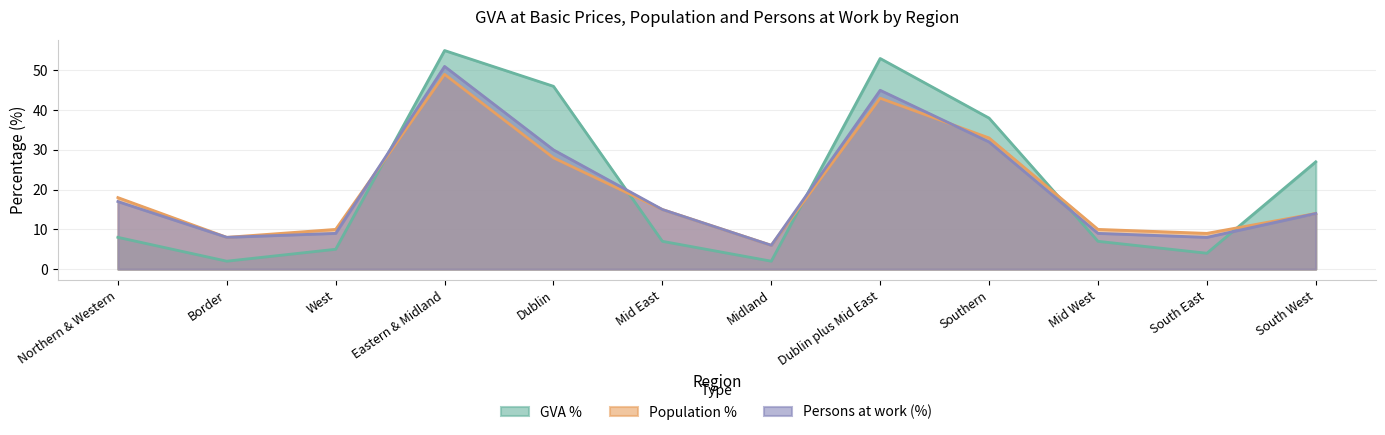

At which label is GVA (€m) closest to 28?

South West